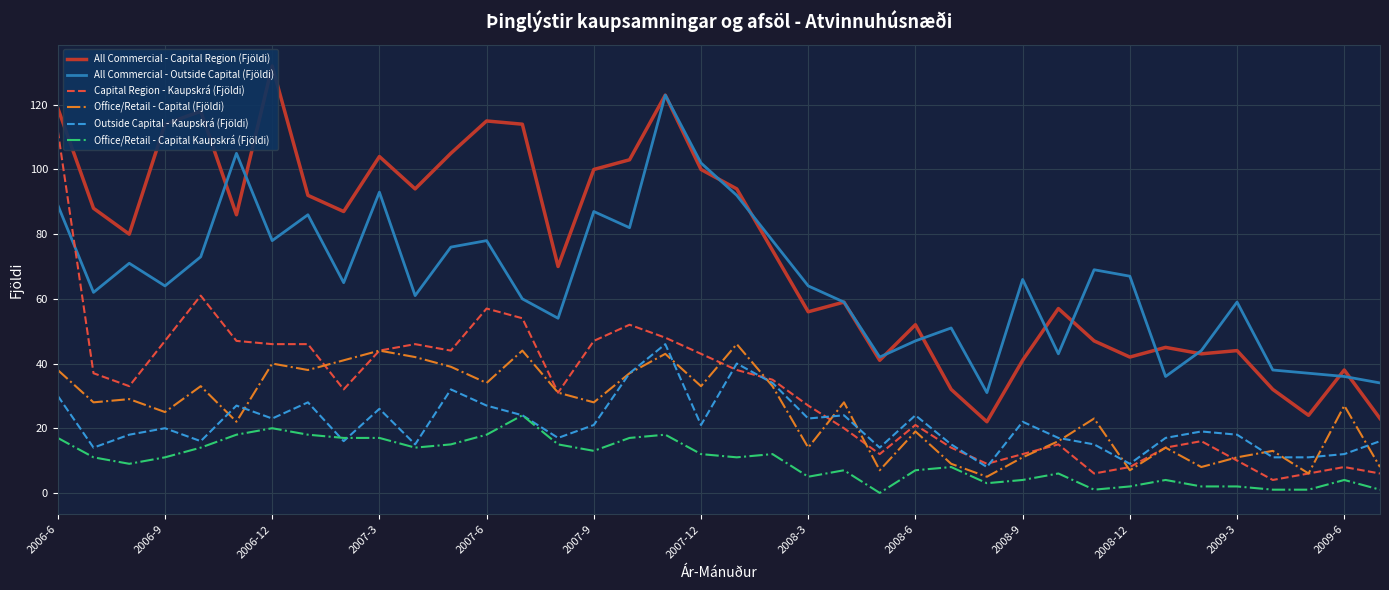

Is it true that Office/Retail - Capital Kaupskrá (Fjöldi) equals 10 at 2008-12?

False